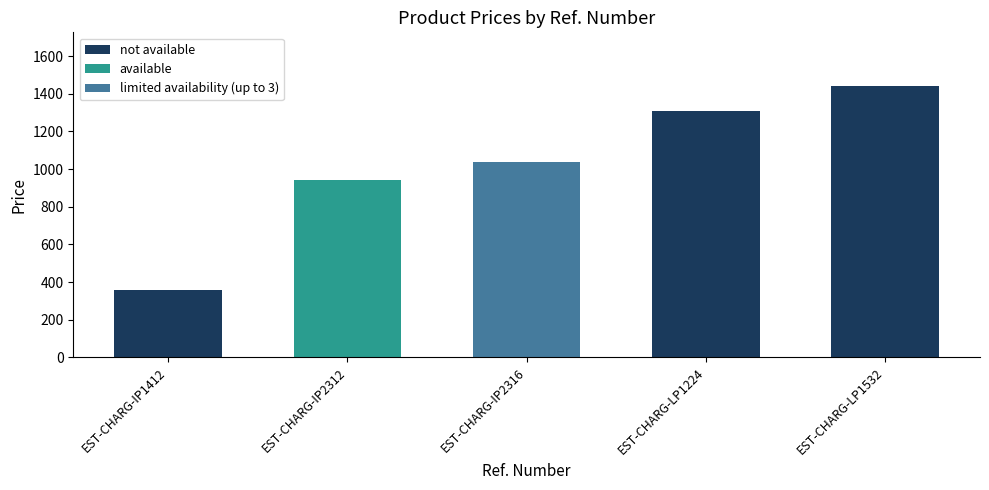

Reading left to right, what are all the values shown in this chart?

EST-CHARG-IP1412=360.0	EST-CHARG-IP2312=942.0	EST-CHARG-IP2316=1038.0	EST-CHARG-LP1224=1306.8	EST-CHARG-LP1532=1438.8